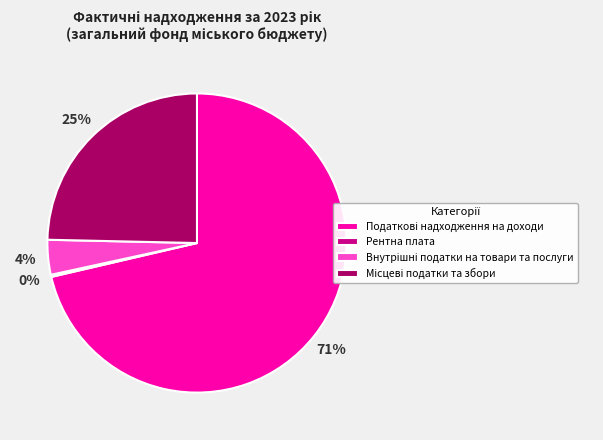

Does any single category account for the majority?

Yes